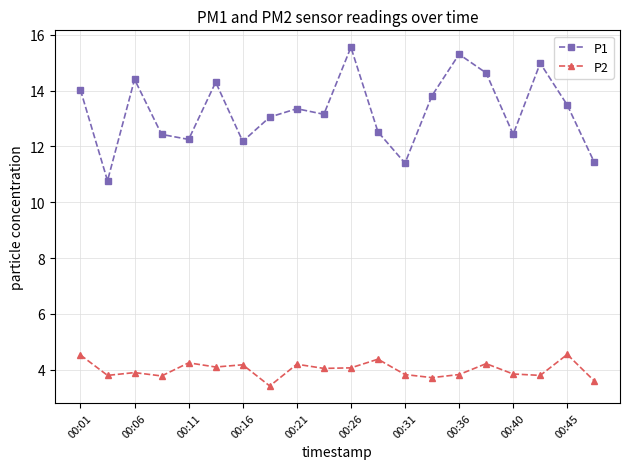

At how many categories does at least one series exceed 8?

20